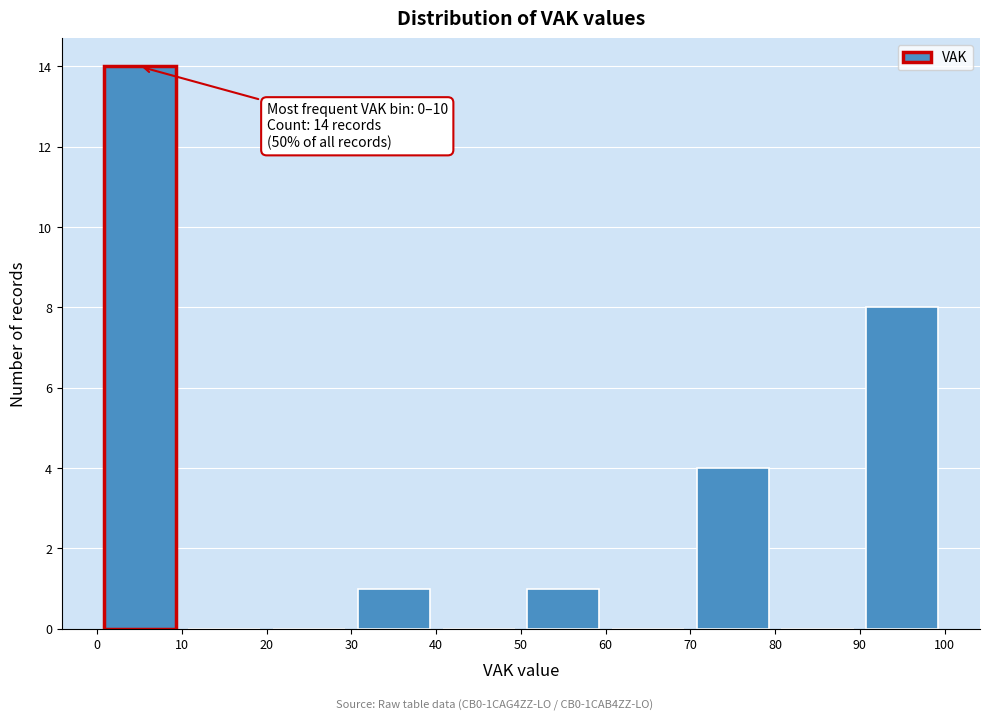

Which range on the x-axis has the tallest bar?

0 to 10